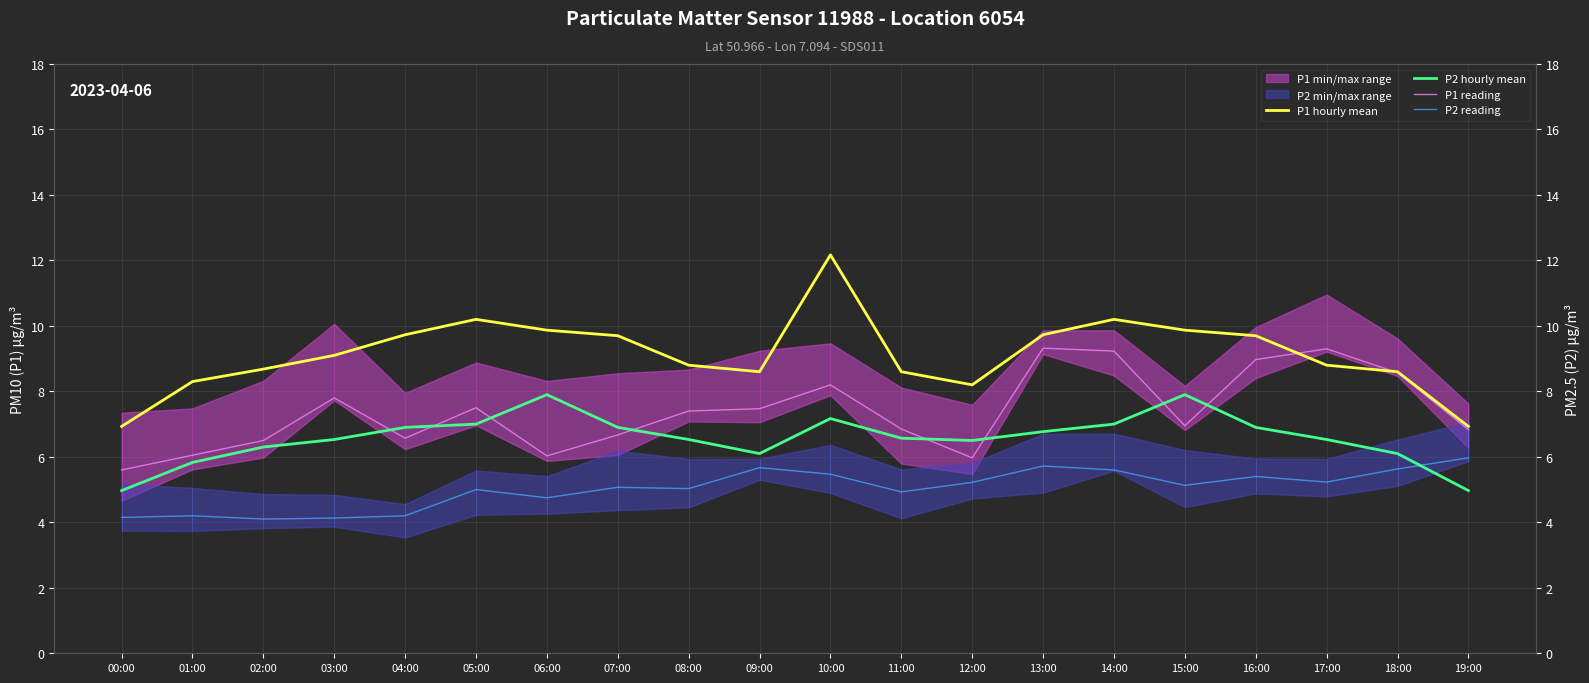

Where is the first local maximum for P2 reading?

01:00